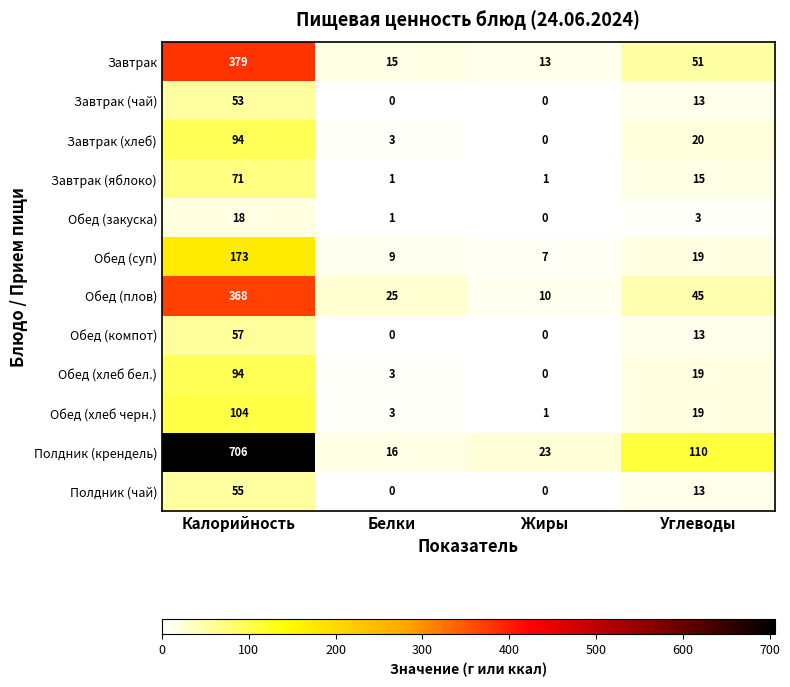

What is the average value of the Полдник (чай) series?

17